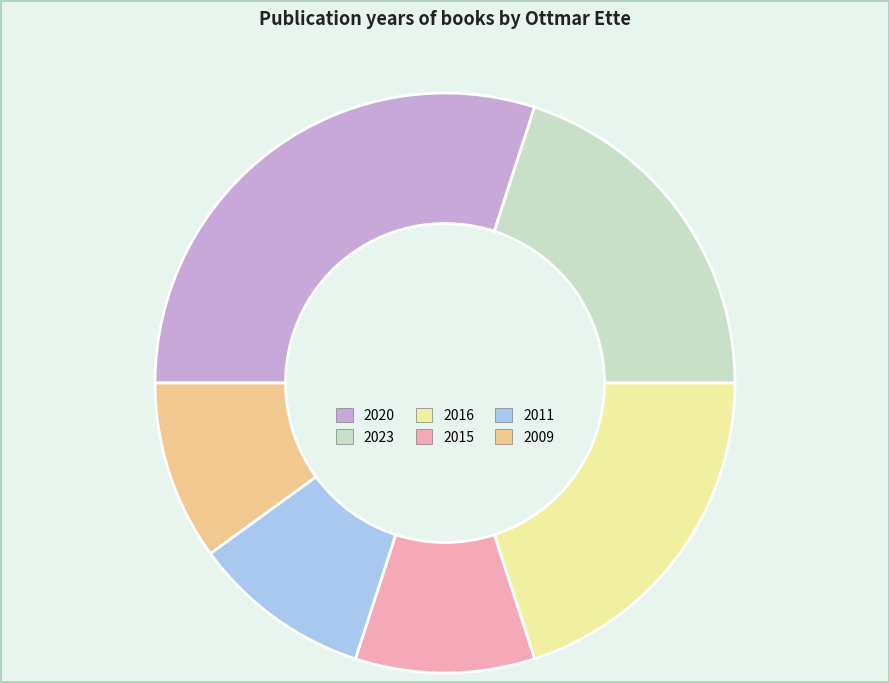

Which slice is the largest?

2020